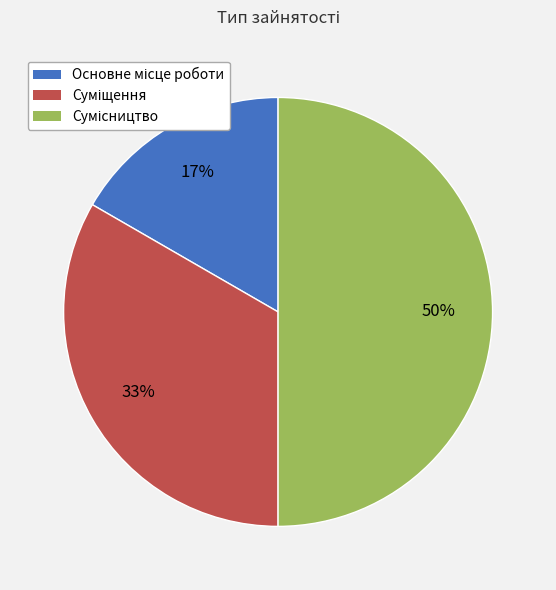

To the nearest percent, what is the difference between the largest and smallest slice percentages?

33%